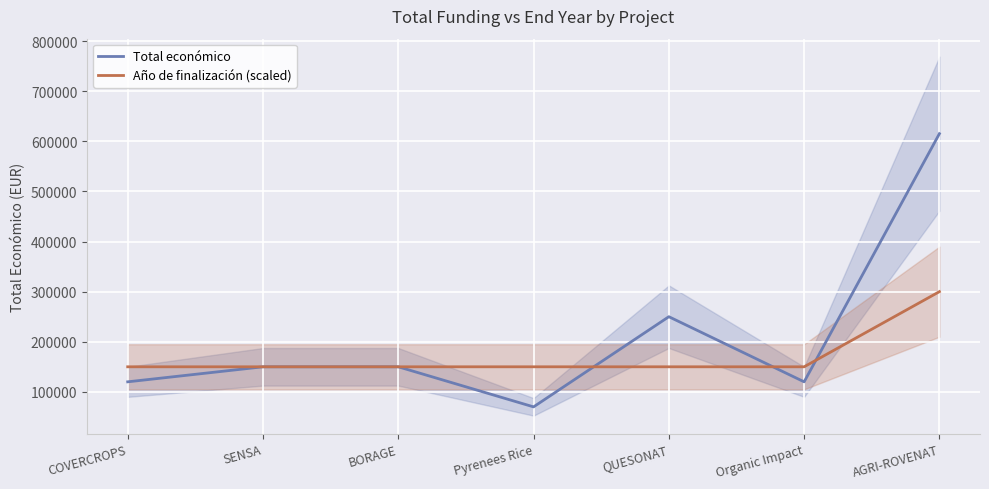

Reading left to right, extract all data points from this chart.

Total económico: COVERCROPS=120000	SENSA=150000	BORAGE=150000	Pyrenees Rice=70000	QUESONAT=250000	Organic Impact=119999	AGRI-ROVENAT=615375
Año de finalización (scaled): COVERCROPS=150000	SENSA=150000	BORAGE=150000	Pyrenees Rice=150000	QUESONAT=150000	Organic Impact=150000	AGRI-ROVENAT=300000